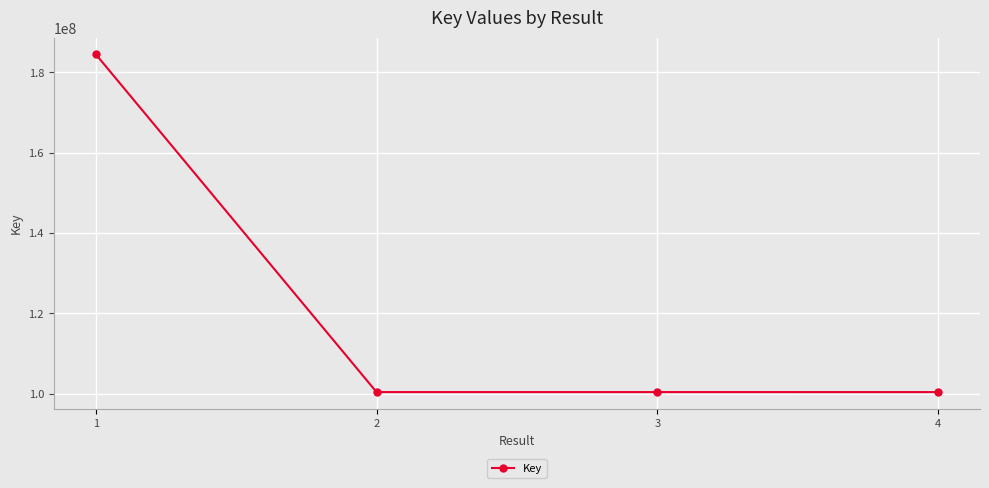

Where does the data first go above 100404108?

1